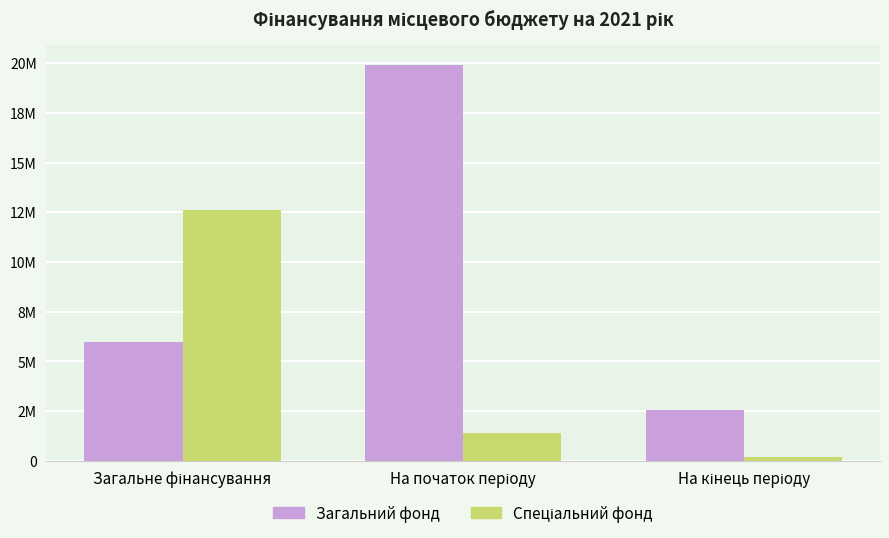

What is the label of the 2nd bar from the right?

На початок періоду